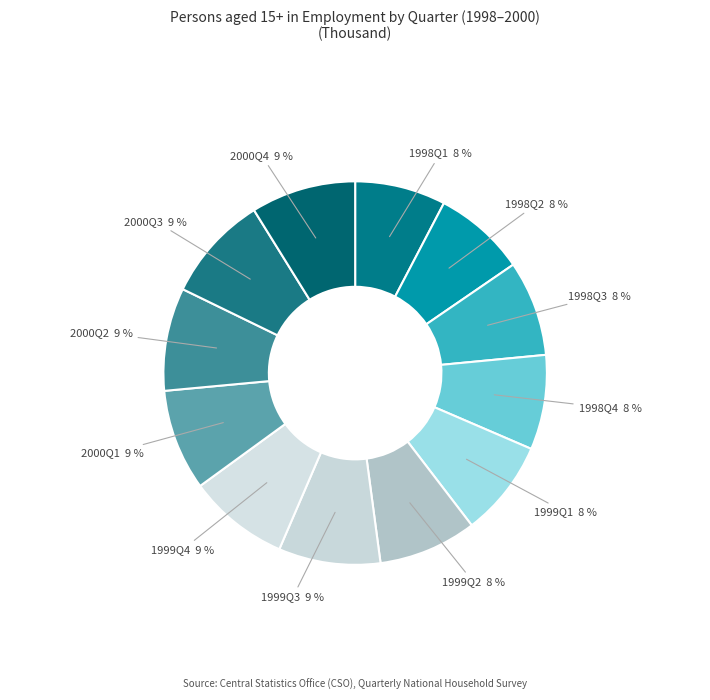

Is 2000Q3 the majority of the pie?

No